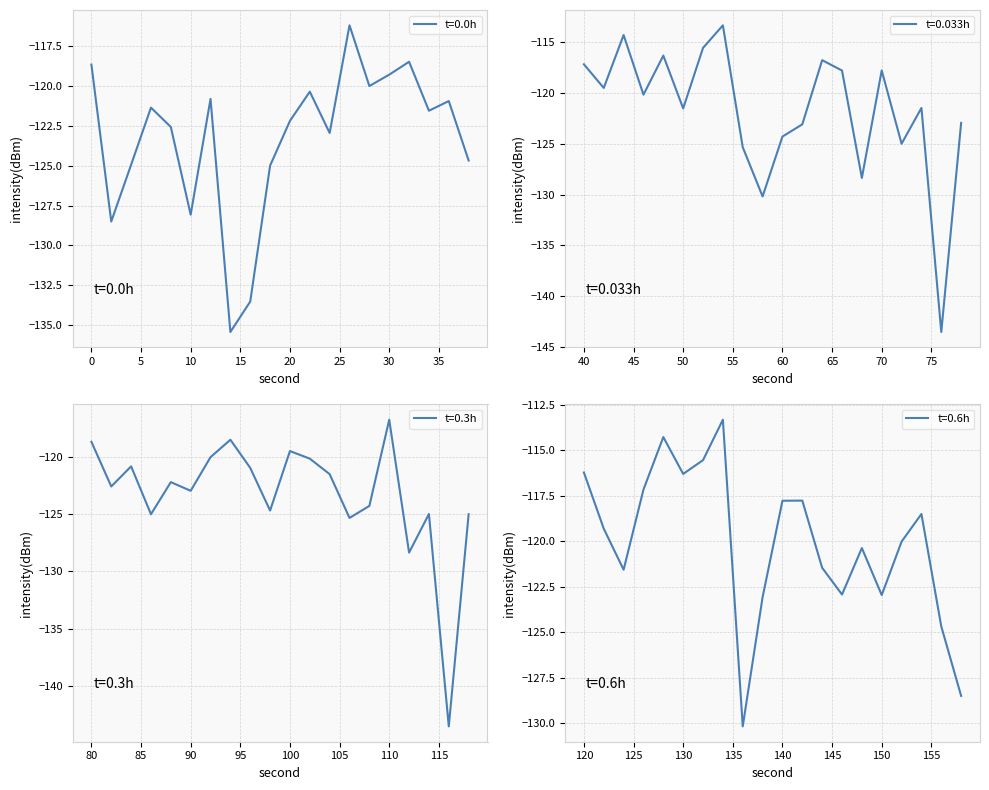

How many data points does each series have?

20